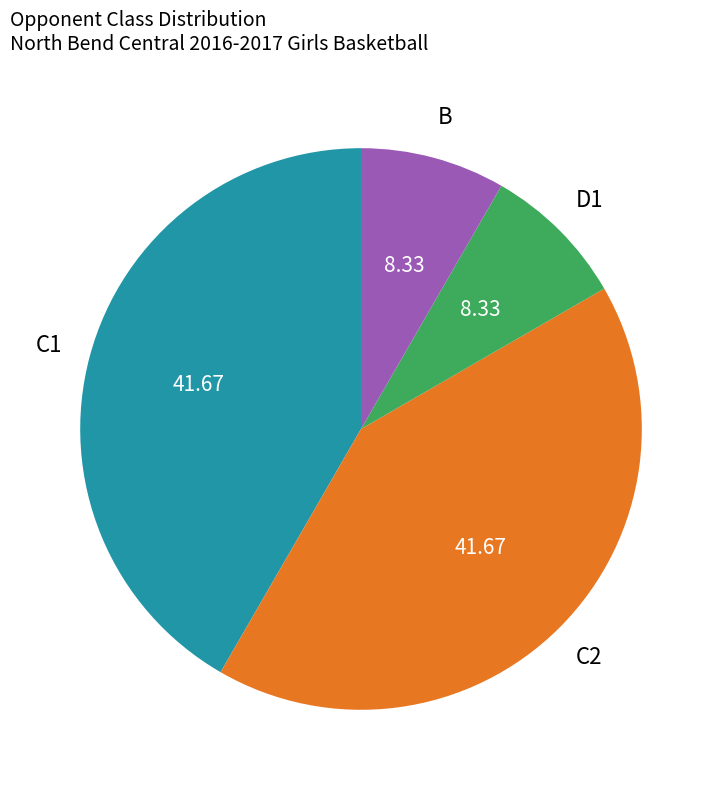

Which has a higher value, C1 or B?

C1